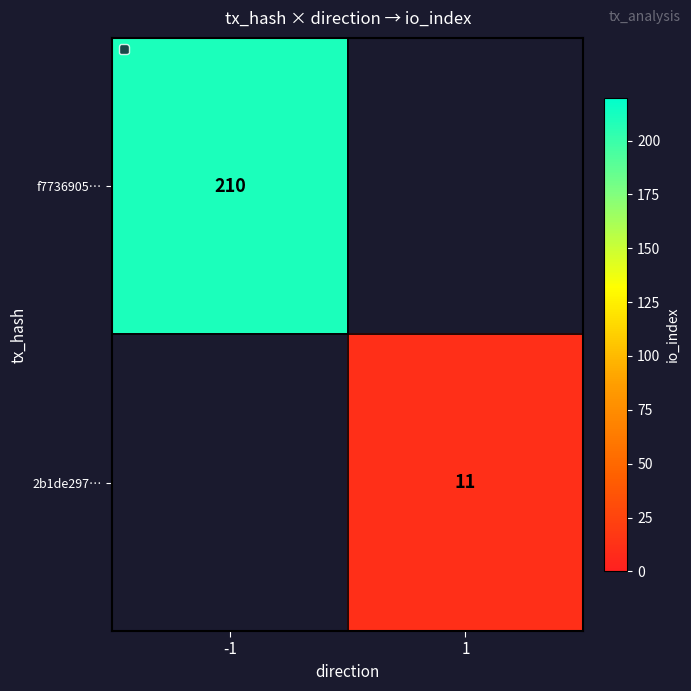

Is it true that f7736905… equals 210 at -1?

True